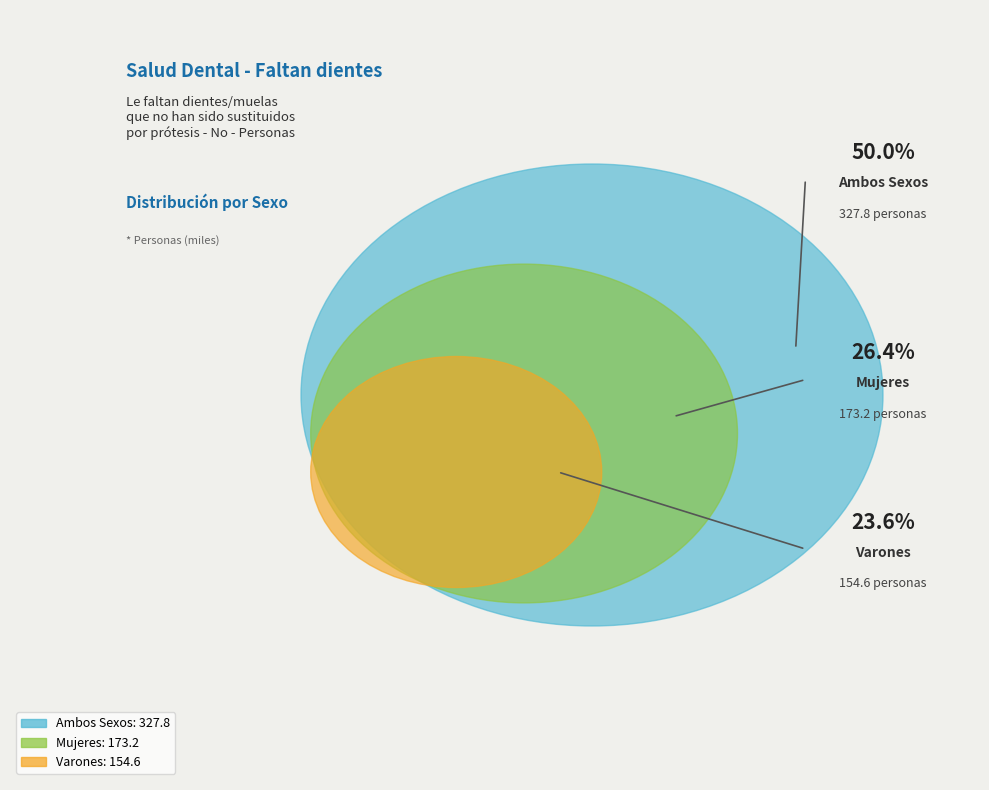

What portion of the pie excludes Ambos Sexos?

50.0%